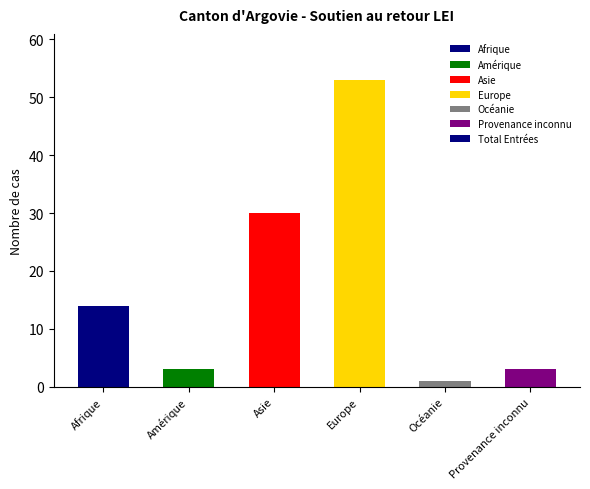

Does the chart contain stacked bars?

No